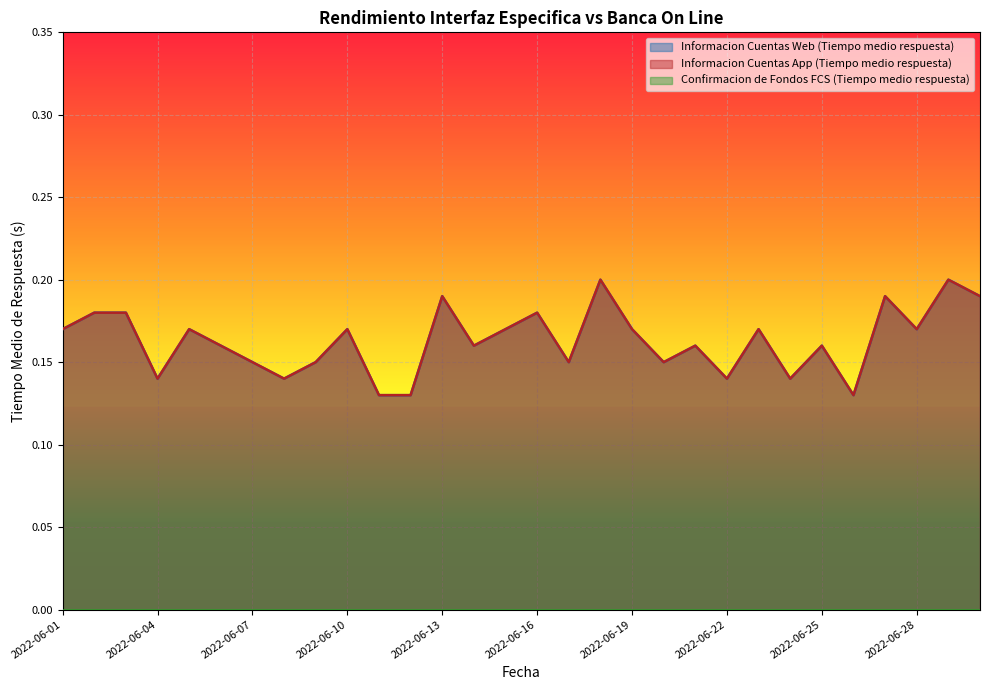

At which category does Informacion Cuentas Web (Tiempo medio respuesta) reach its first local valley?

2022-06-04